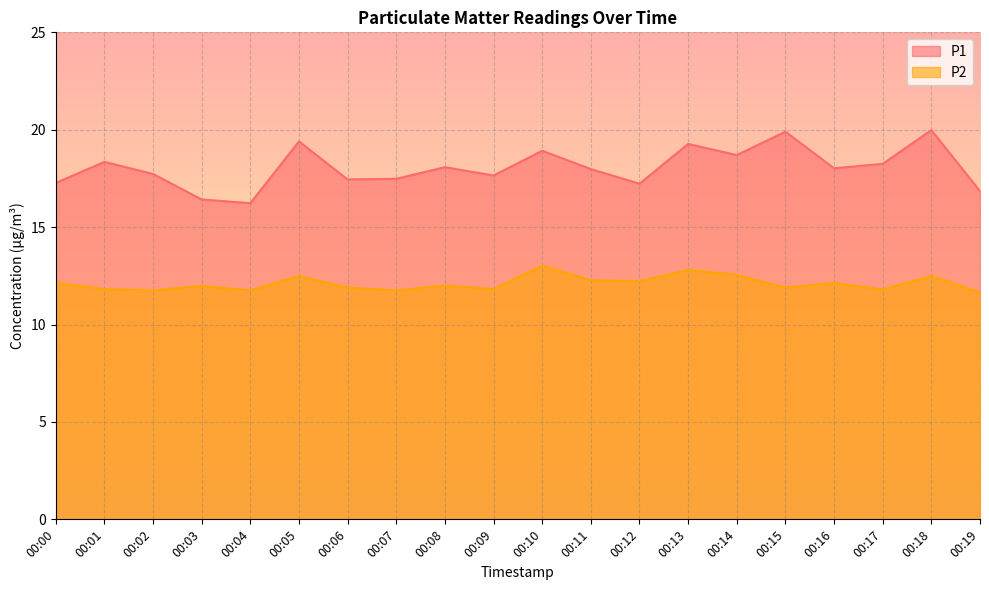

True or false: P2 has a value of 12.1 at 00:16.

True